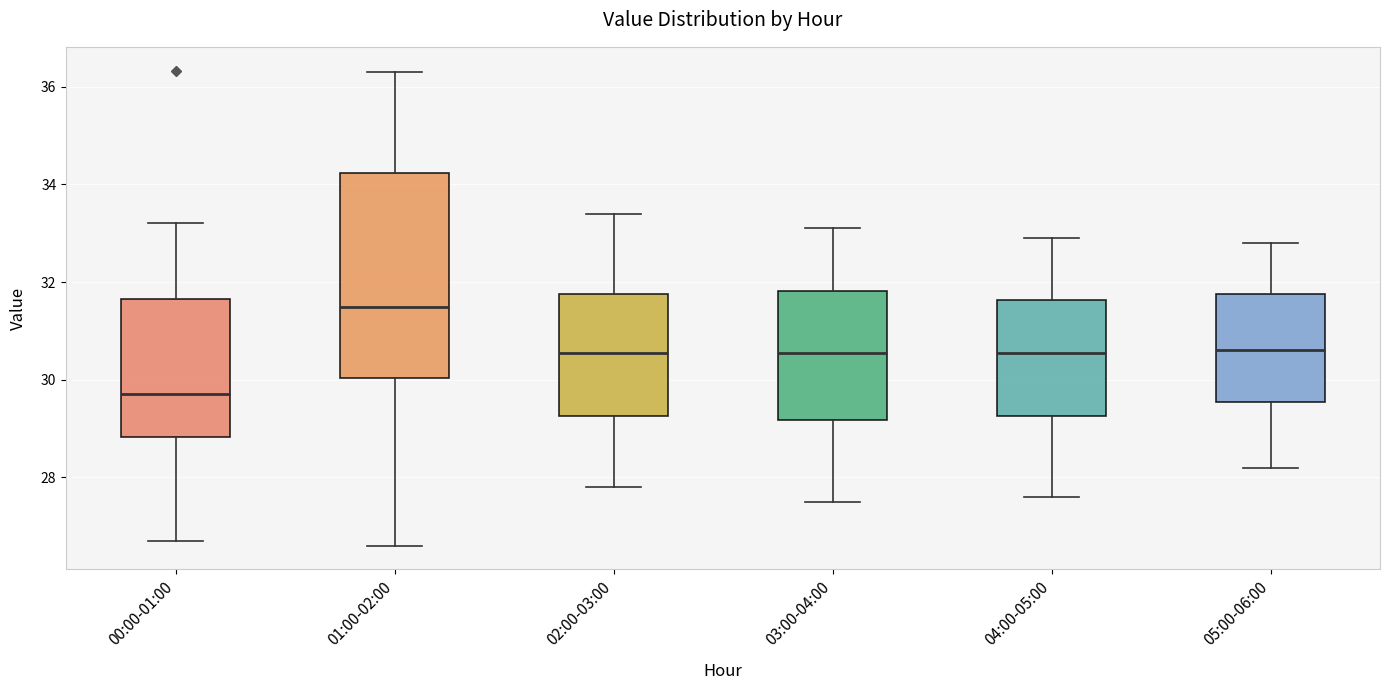

Reading left to right, read every box against the y-axis: the position of its median line, the range the box covers, and the ends of its whiskers. The values are not printed on the chart, so give them approximately, as read against the axis.

00:00-01:00: median 29.8, box 28.8 to 31.6, whiskers 26.8 to 33.2
01:00-02:00: median 31.4, box 30.0 to 34.2, whiskers 26.6 to 36.4
02:00-03:00: median 30.6, box 29.2 to 31.8, whiskers 27.8 to 33.4
03:00-04:00: median 30.6, box 29.2 to 31.8, whiskers 27.6 to 33.2
04:00-05:00: median 30.6, box 29.2 to 31.6, whiskers 27.6 to 33.0
05:00-06:00: median 30.6, box 29.6 to 31.8, whiskers 28.2 to 32.8